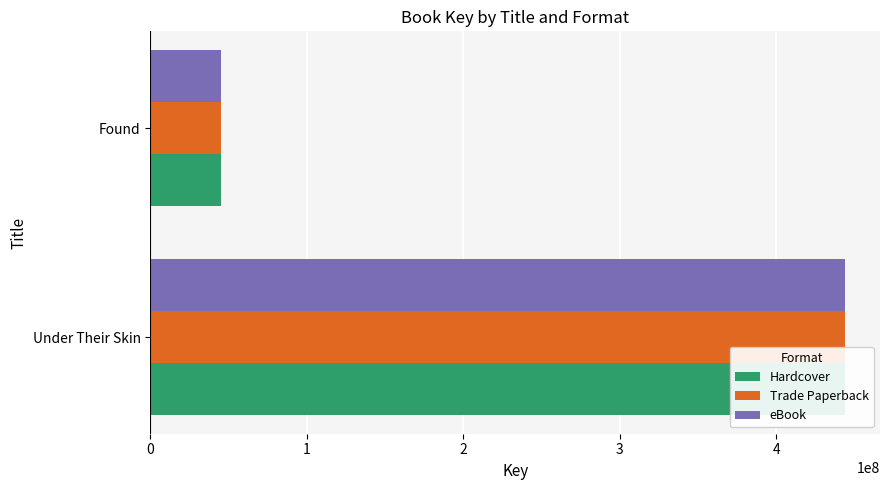

How many categories are shown in the chart?

2